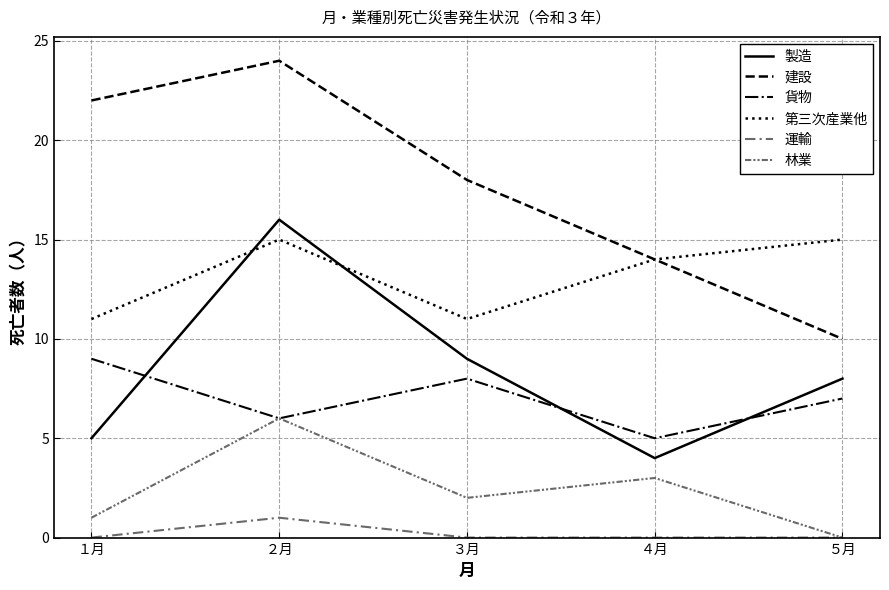

Reading right to left, transcribe all the data shown in this chart.

製造: ５月=8	４月=4	３月=9	２月=16	１月=5
建設: ５月=10	４月=14	３月=18	２月=24	１月=22
貨物: ５月=7	４月=5	３月=8	２月=6	１月=9
第三次産業他: ５月=15	４月=14	３月=11	２月=15	１月=11
運輸: ５月=0	４月=0	３月=0	２月=1	１月=0
林業: ５月=0	４月=3	３月=2	２月=6	１月=1